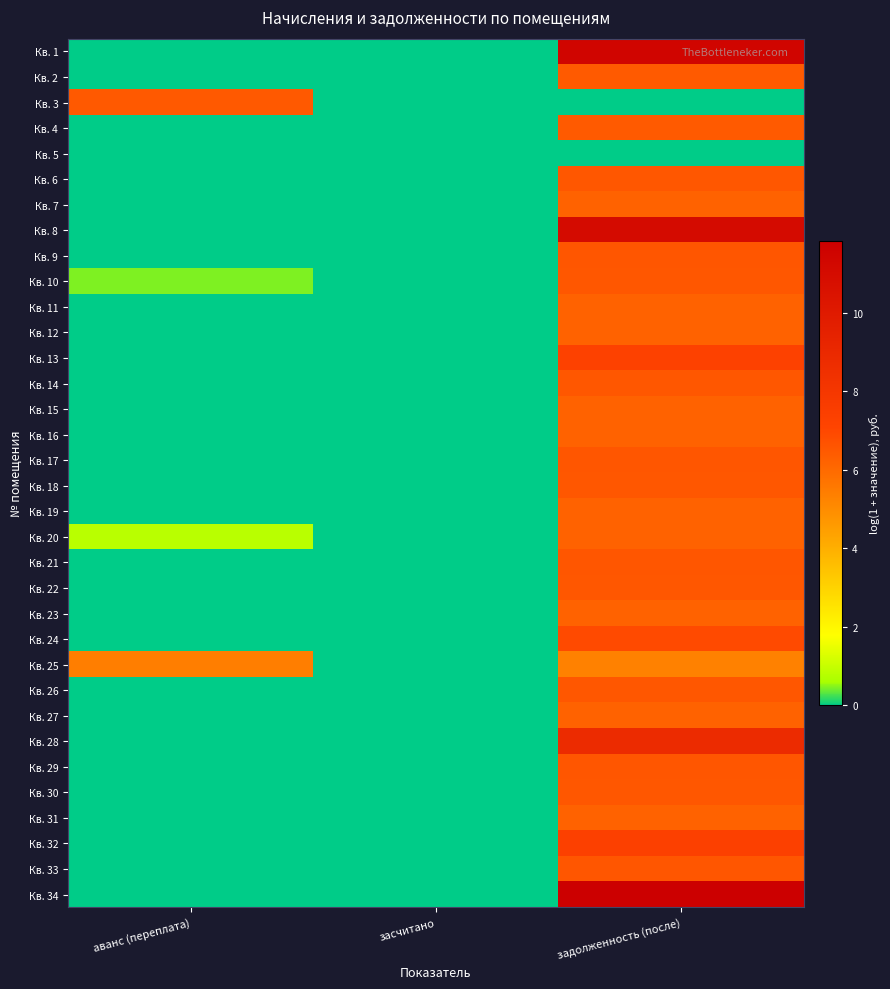

What is the spread (max minus min) of values at аванс (переплата)?

6.5